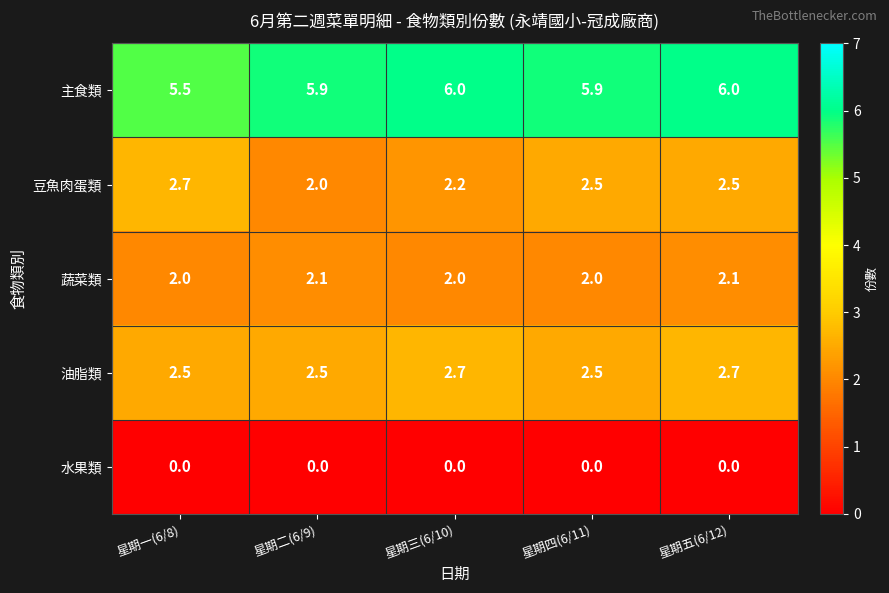

The 主食類 series shows 8.5 at 星期三(6/10). True or false?

False